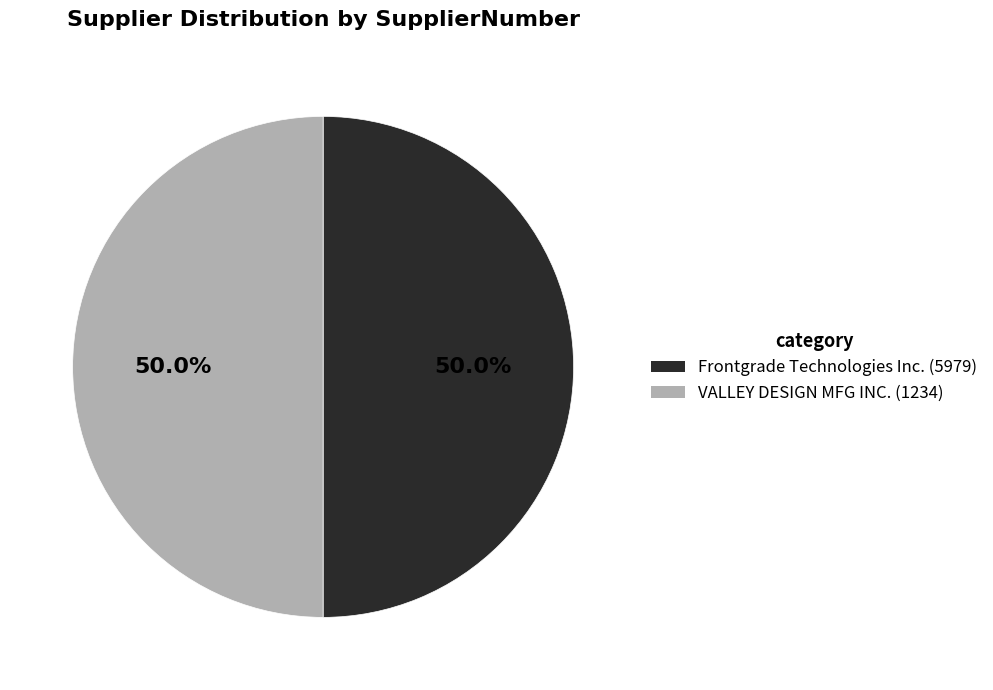

Approximately how many times larger is the value at VALLEY DESIGN MFG INC. (1234) compared to Frontgrade Technologies Inc. (5979)?

1.0